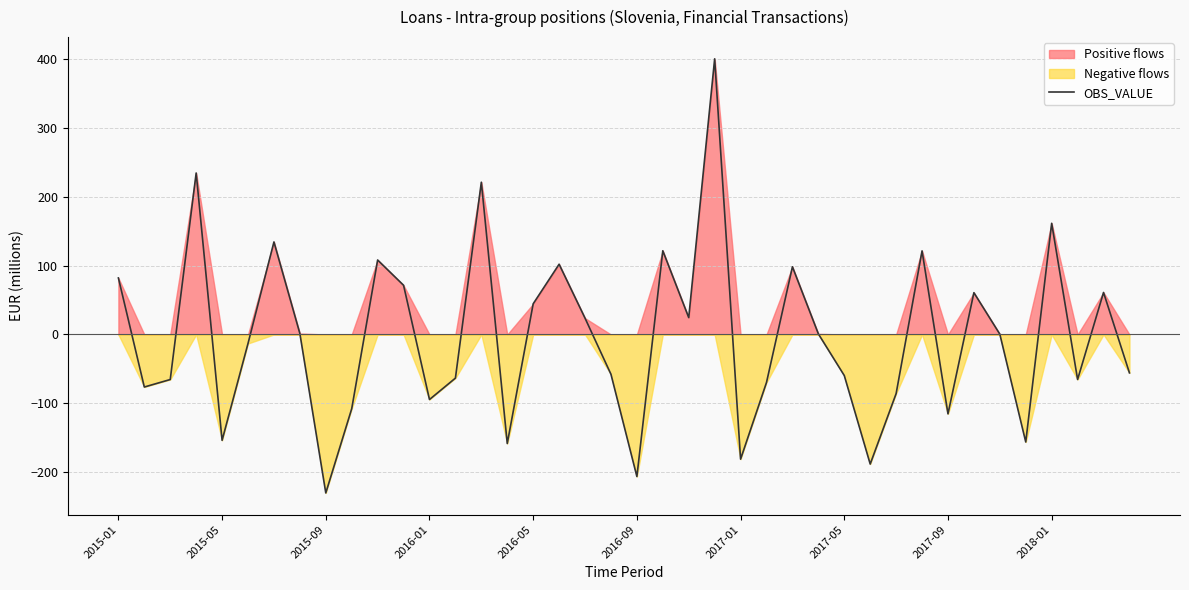

At which label does the data first exceed 0?

2015-01